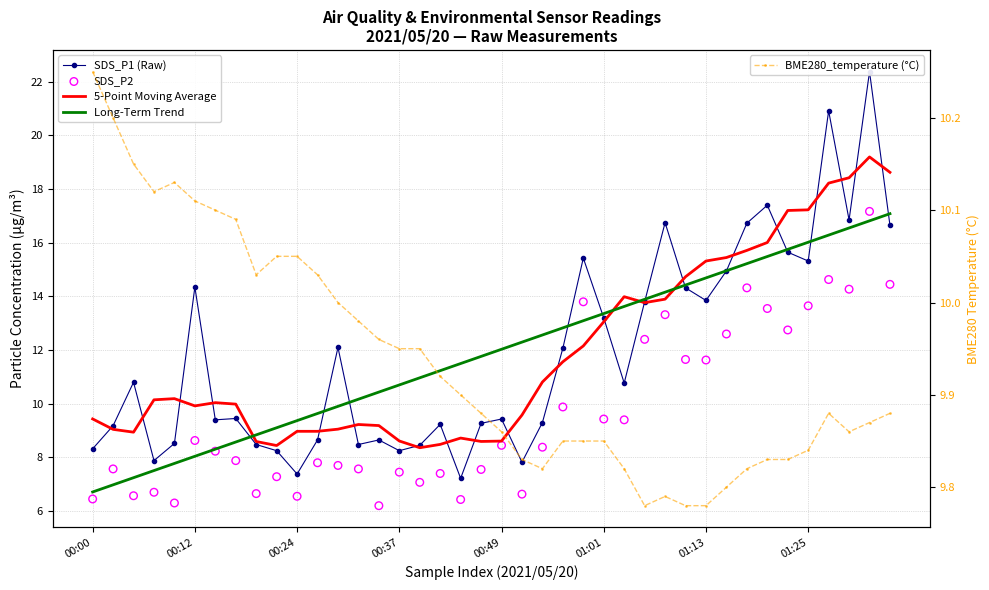

Which series reaches the maximum Y coordinate?

SDS_P1 (Raw)